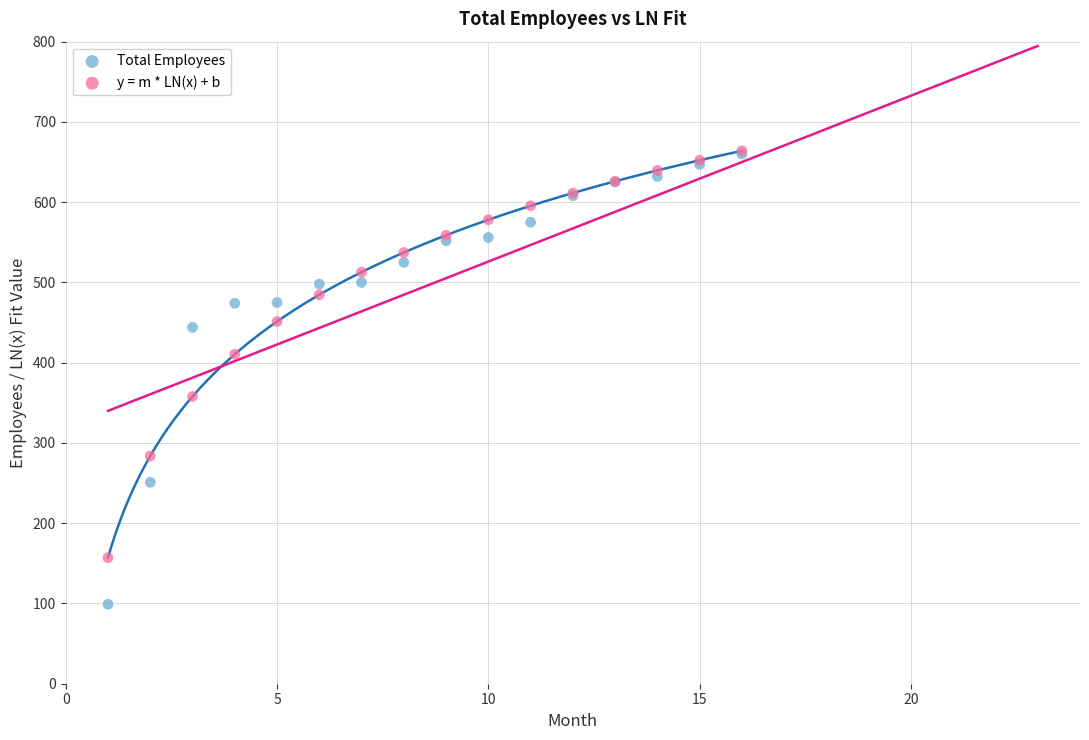

In the Total Employees series, what Y value is closest to 379?

444.0